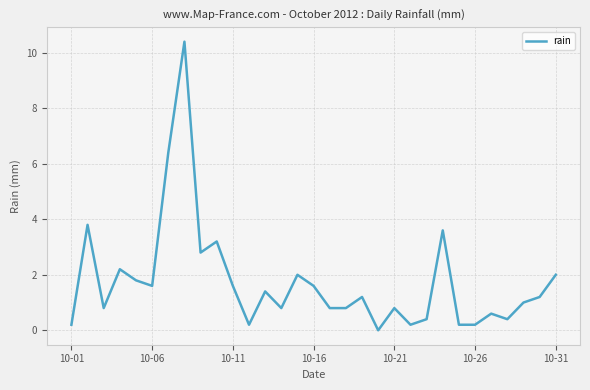

What is the maximum value shown in the chart?

10.4